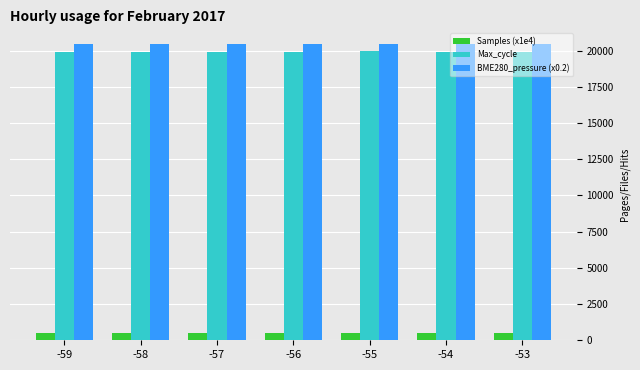

How many distinct data groups are displayed?

3